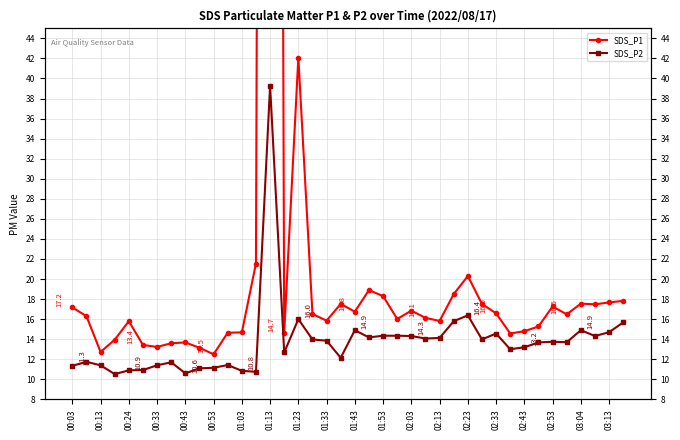

What is the difference between the maximum and second lowest values in the SDS_P2 series?

28.7